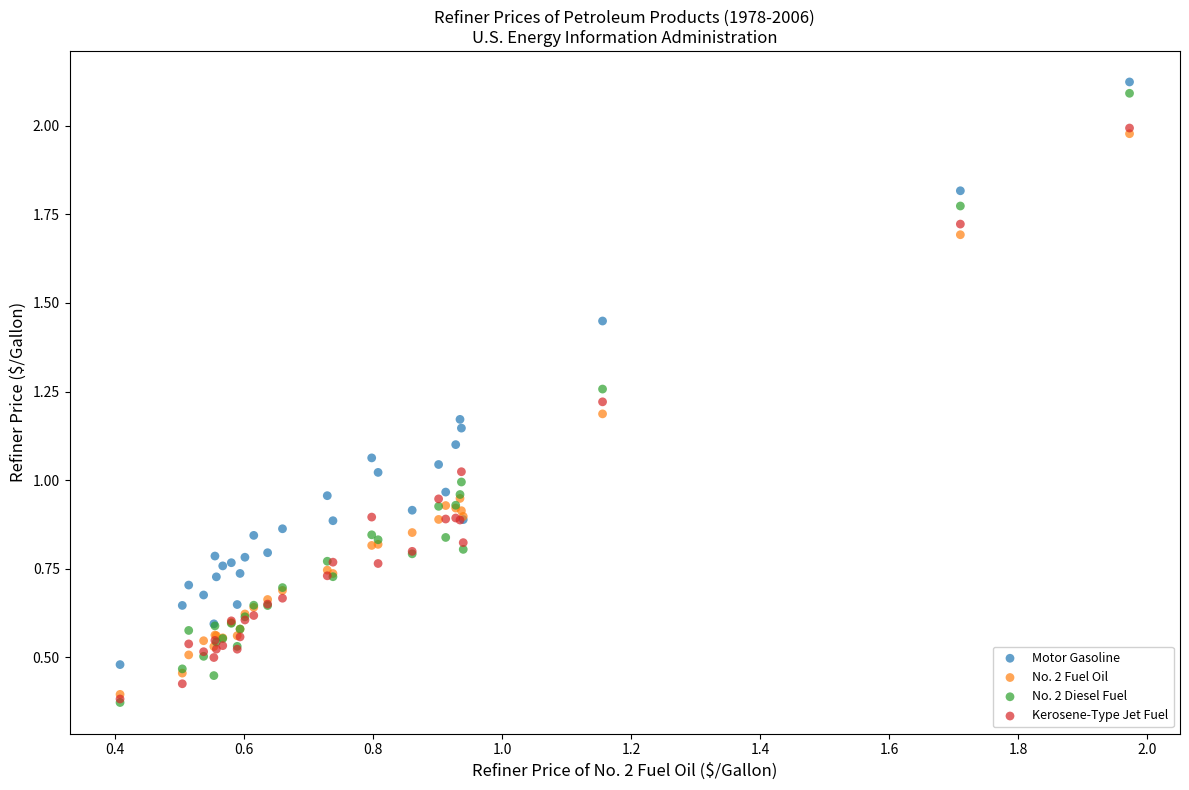

Which series has the largest Y range (max minus min)?

No. 2 Diesel Fuel